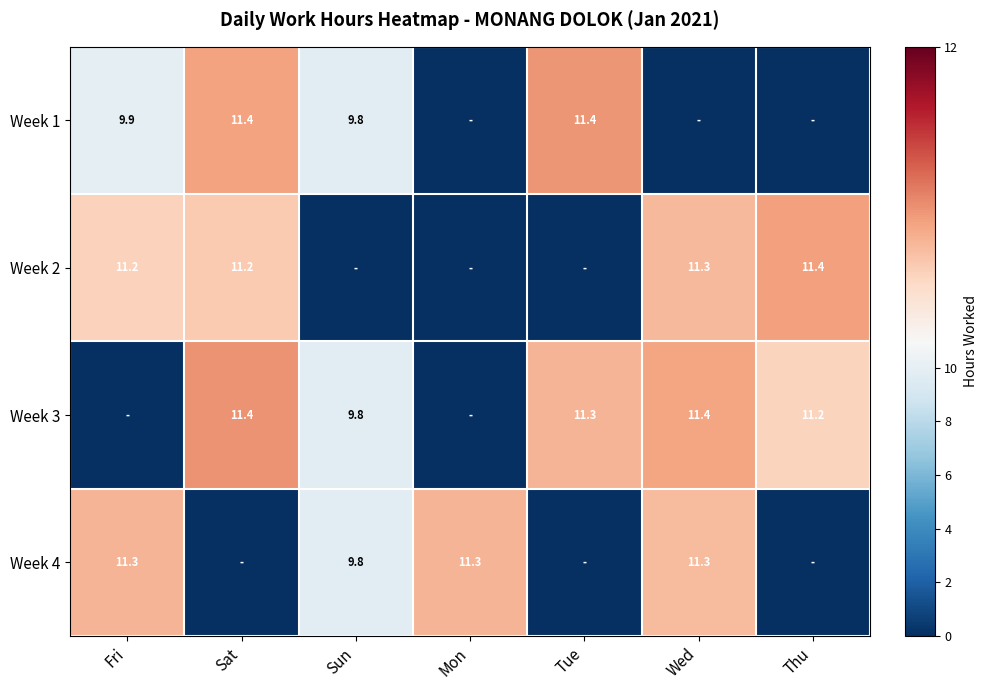

What is the sum of the Week 1 values at Sun and Sat?

21.2